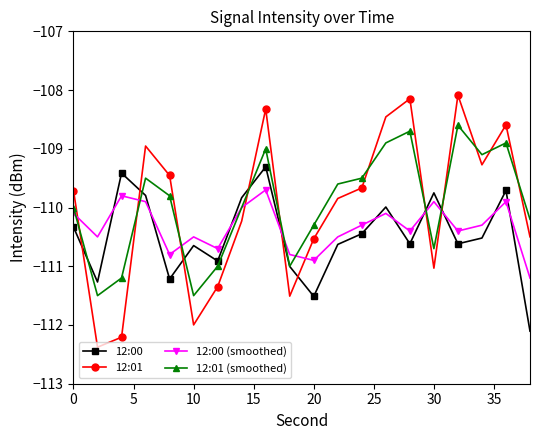

How many lines are shown in the chart?

4